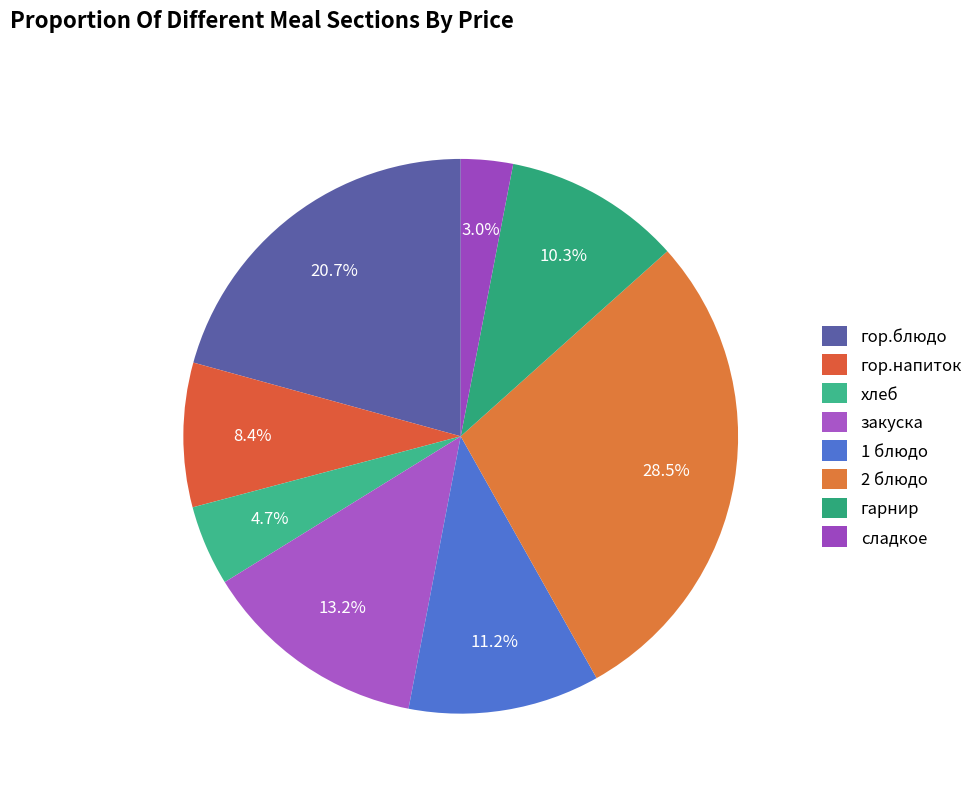

Is закуска the majority of the pie?

No